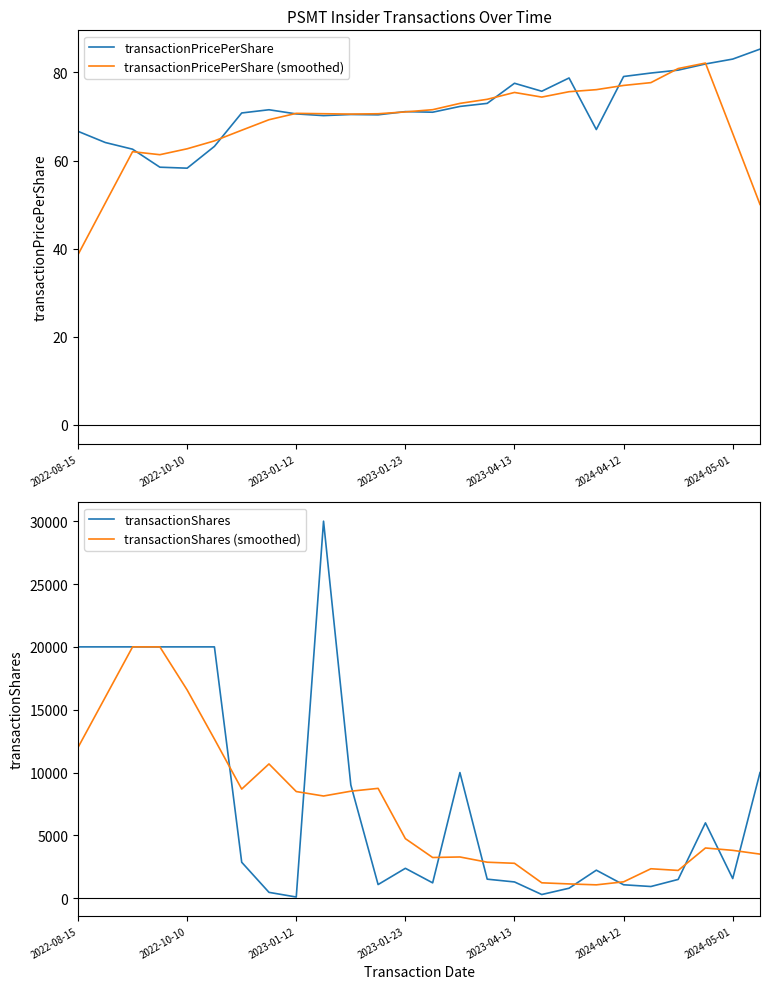

True or false: transactionPricePerShare (smoothed) has a value of 26.8 at 2023-04-13.

False